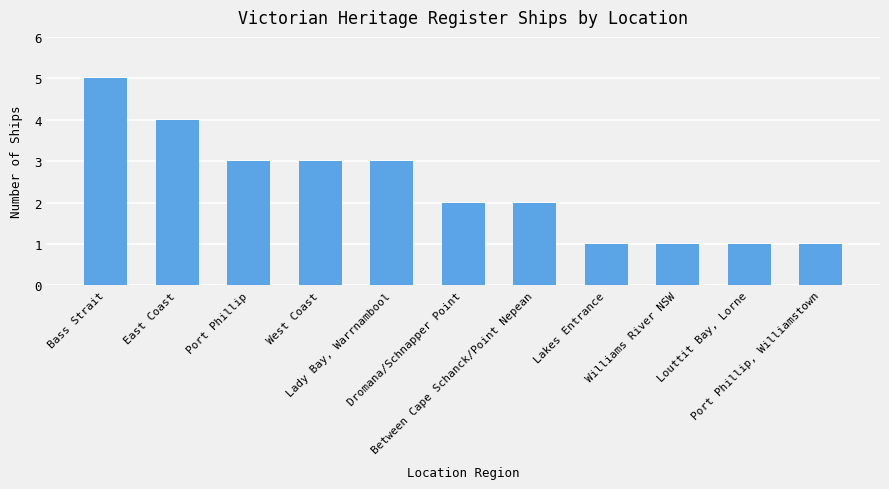

Are the bars horizontal?

No